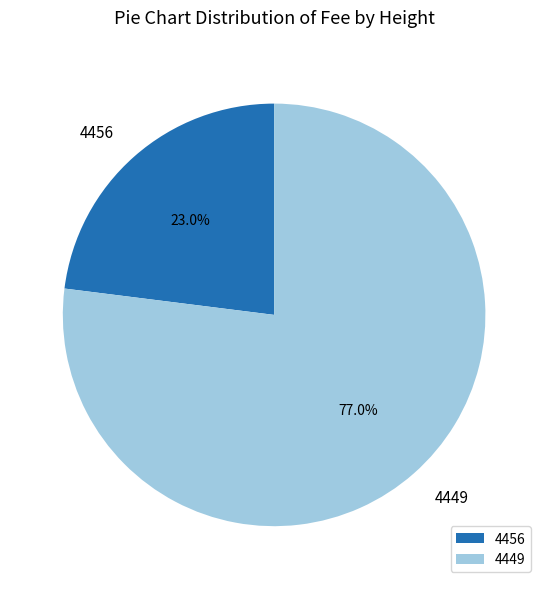

The 4456 slice represents 23% of the pie. True or false?

True